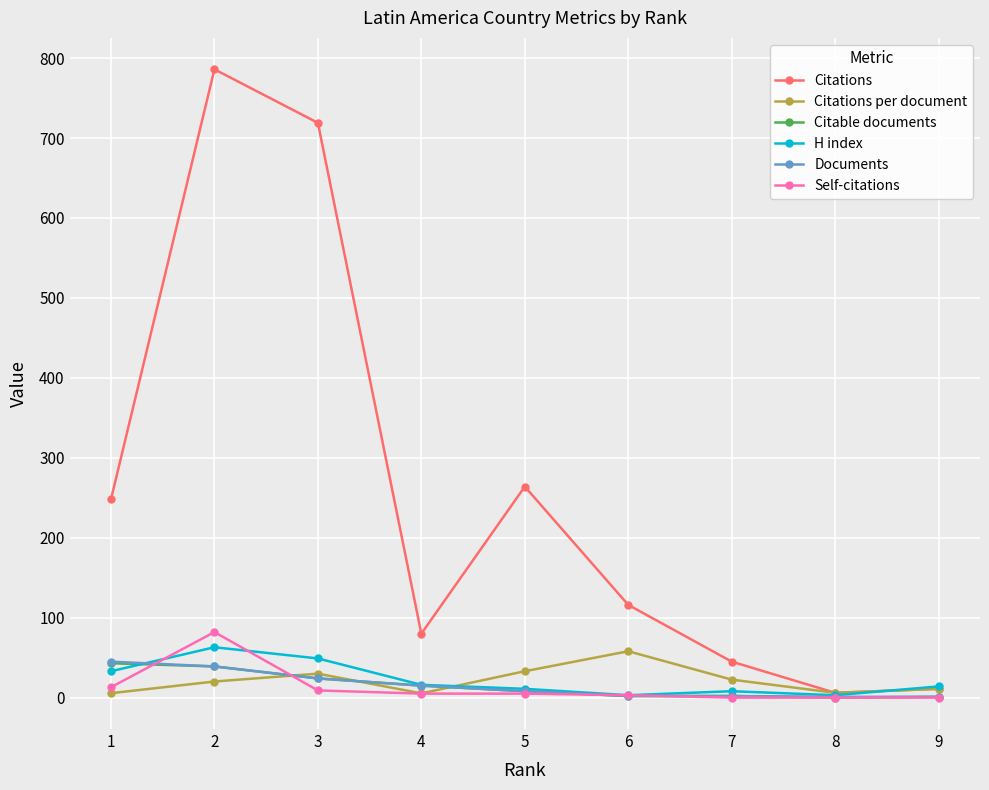

Which series has the largest range (max minus min)?

Citations